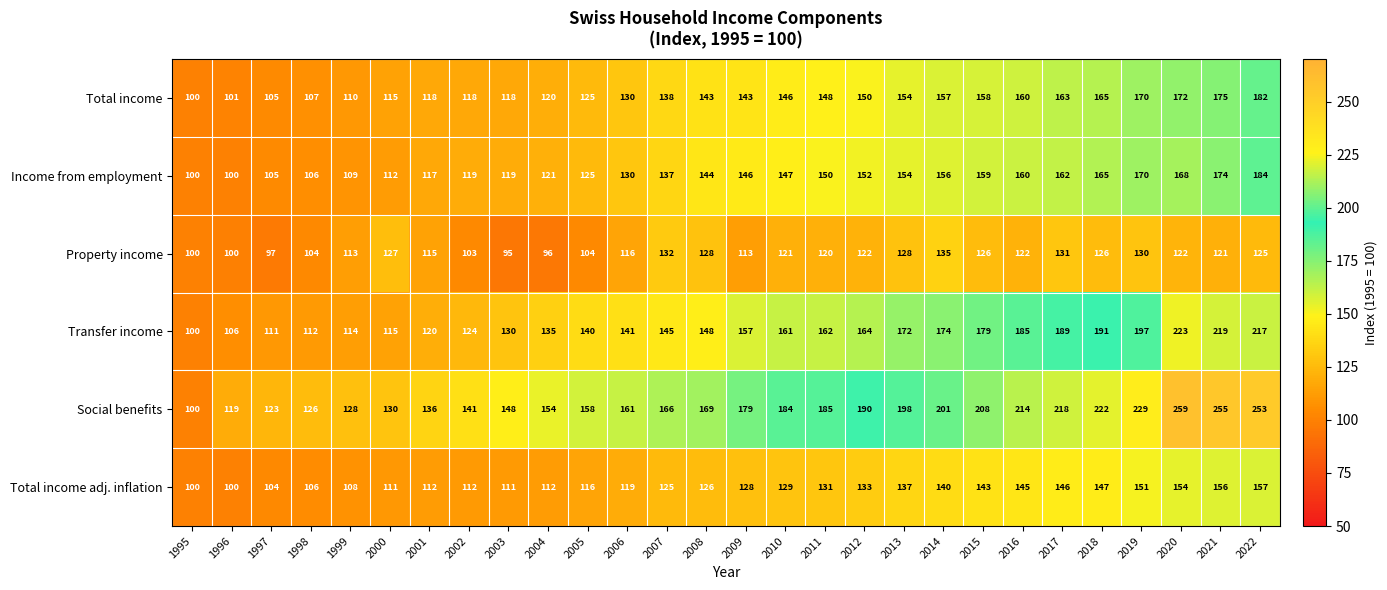

What is the difference between the maximum and second lowest values in the Total income series?

81